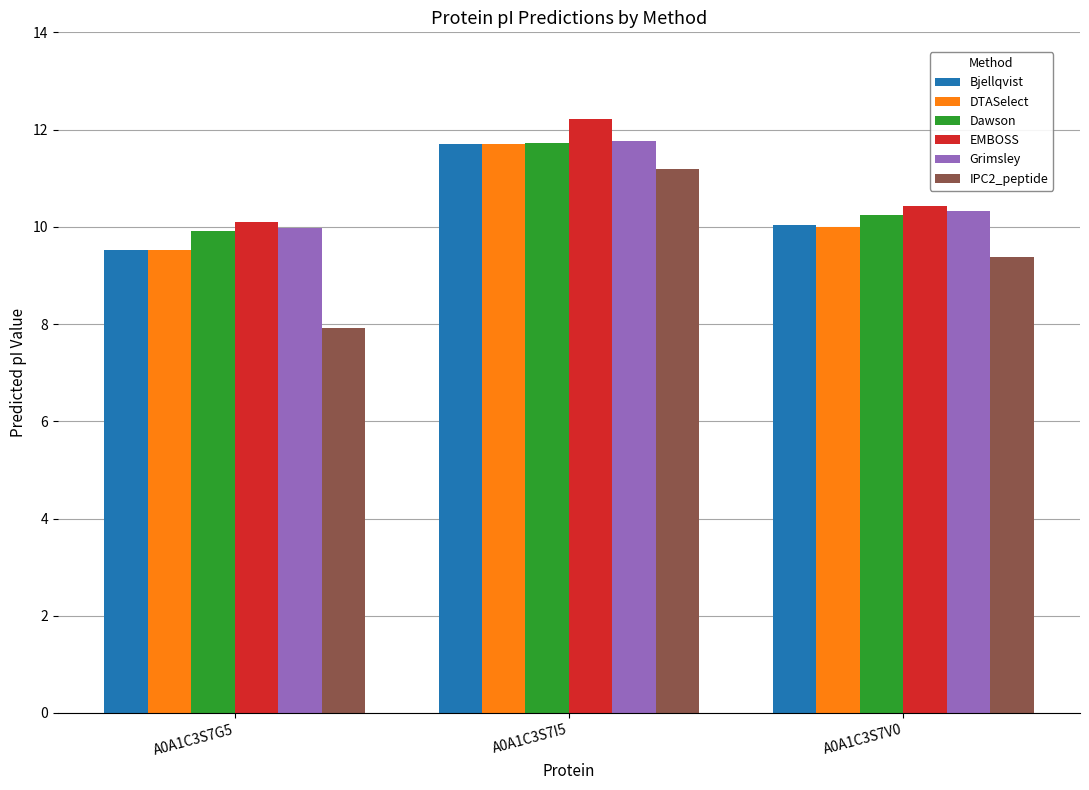

What is the difference between the highest and lowest values at A0A1C3S7G5?

2.2